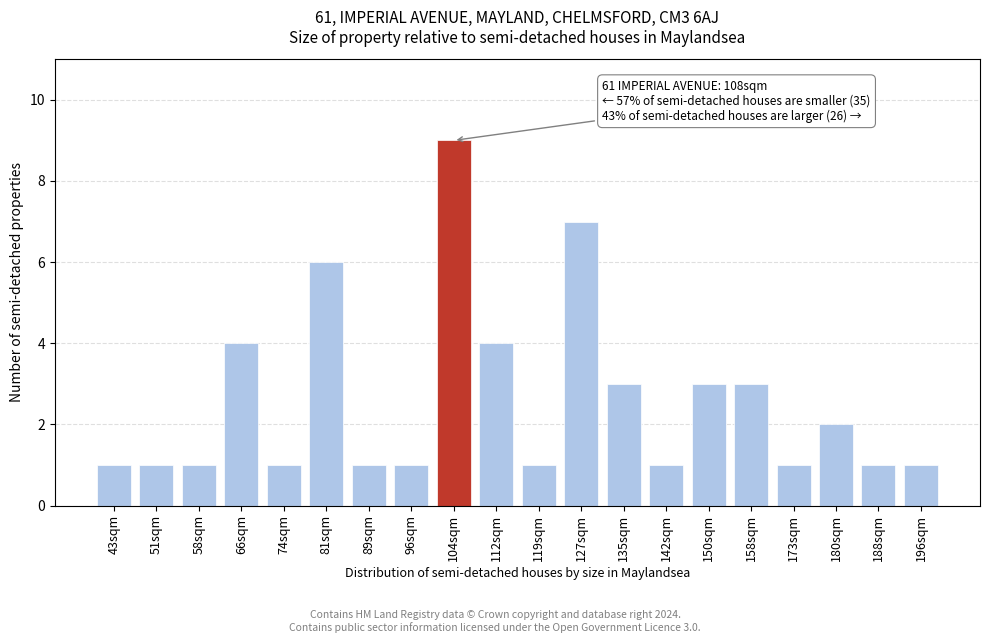

Reading left to right, list all the values displayed in this chart.

43sqm=1	51sqm=1	58sqm=1	66sqm=4	74sqm=1	81sqm=6	89sqm=1	96sqm=1	104sqm=9	112sqm=4	119sqm=1	127sqm=7	135sqm=3	142sqm=1	150sqm=3	158sqm=3	173sqm=1	180sqm=2	188sqm=1	196sqm=1